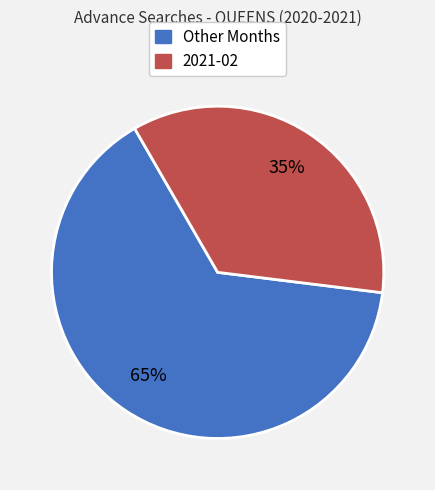

Is there a majority slice in this chart?

Yes